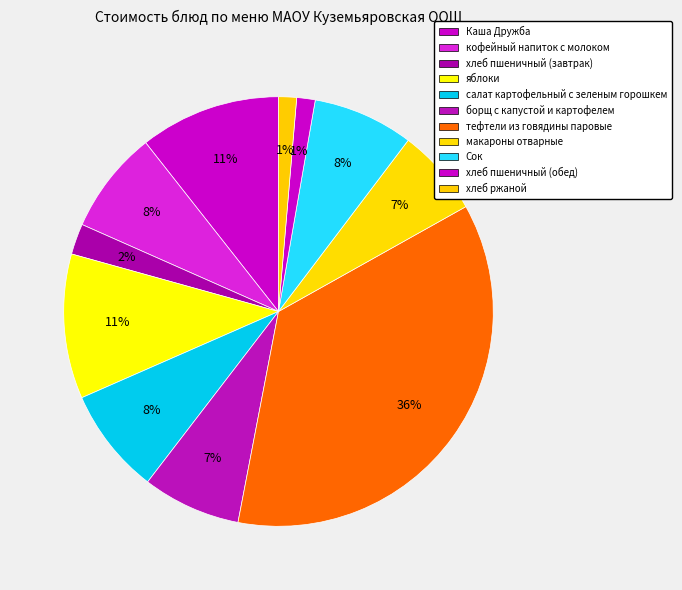

Which category has the biggest portion of the pie?

тефтели из говядины паровые